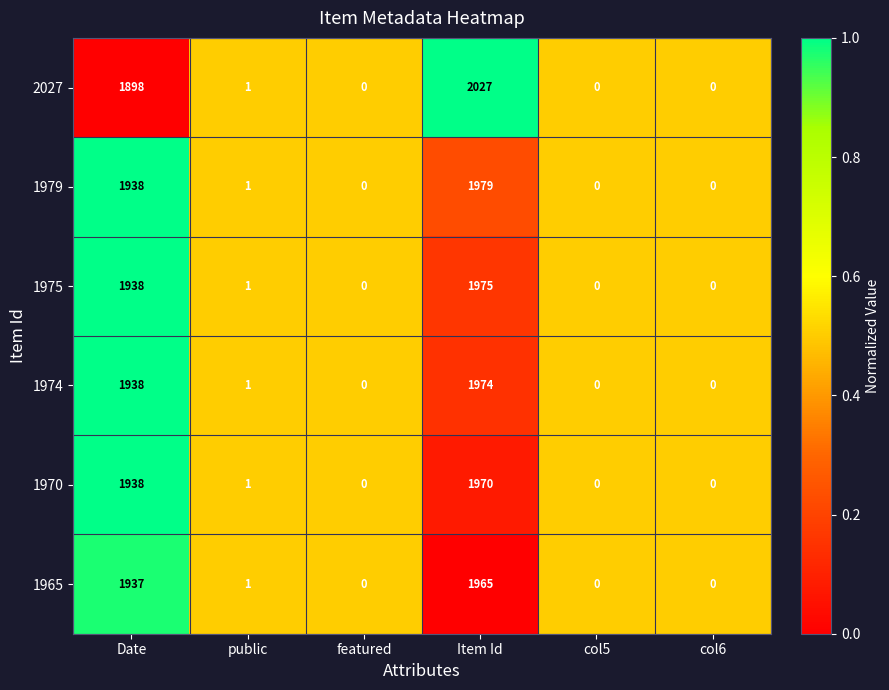

At which label is 1975 closest to 987?

Date